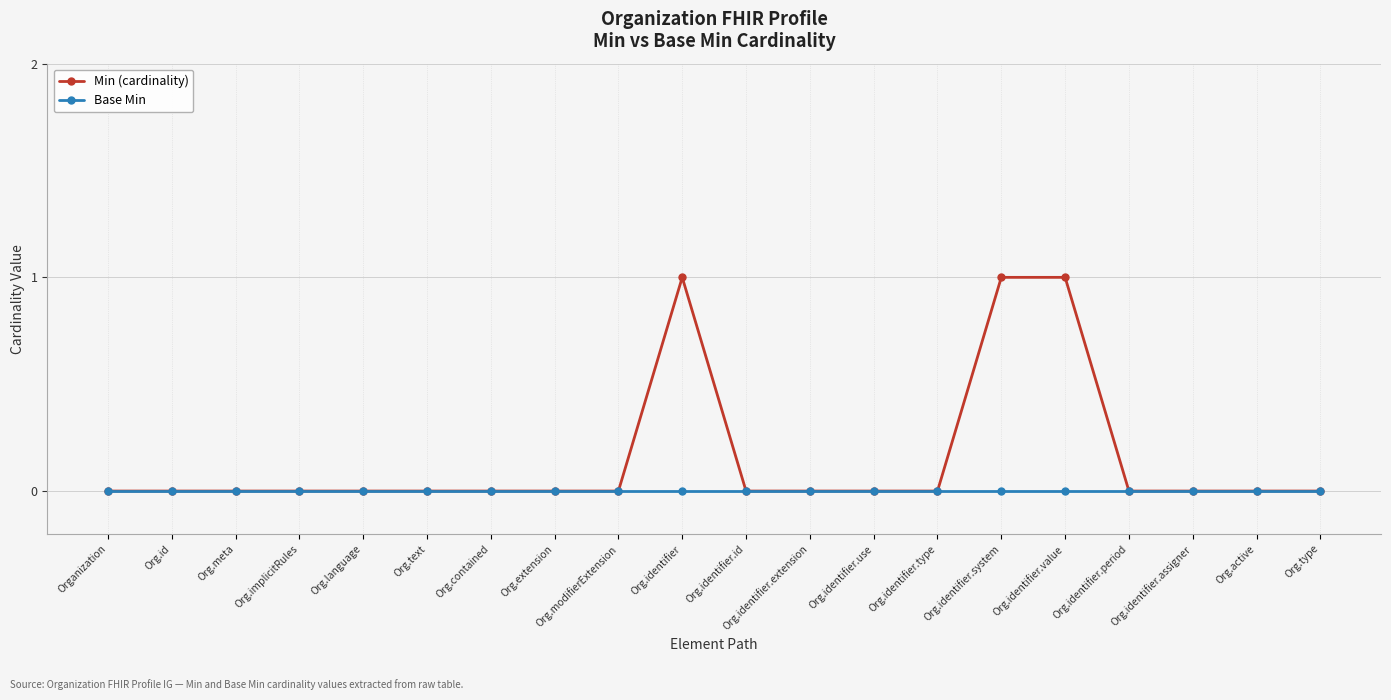

What is the label of the 4th point from the left?

Org.implicitRules